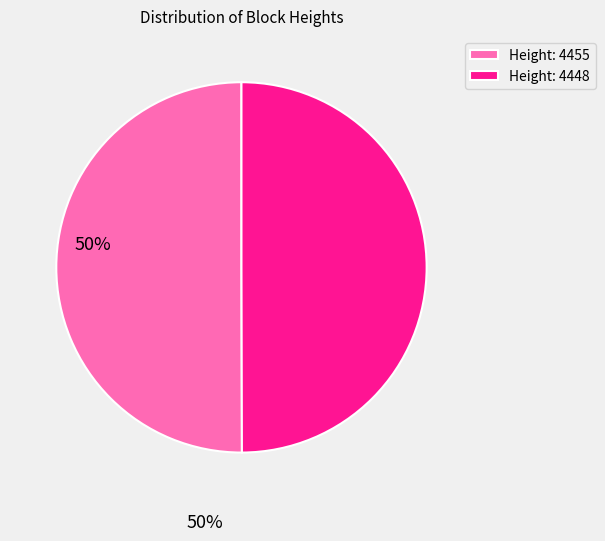

What is the ratio of the value at Height: 4448 to the value at Height: 4455?

1.0